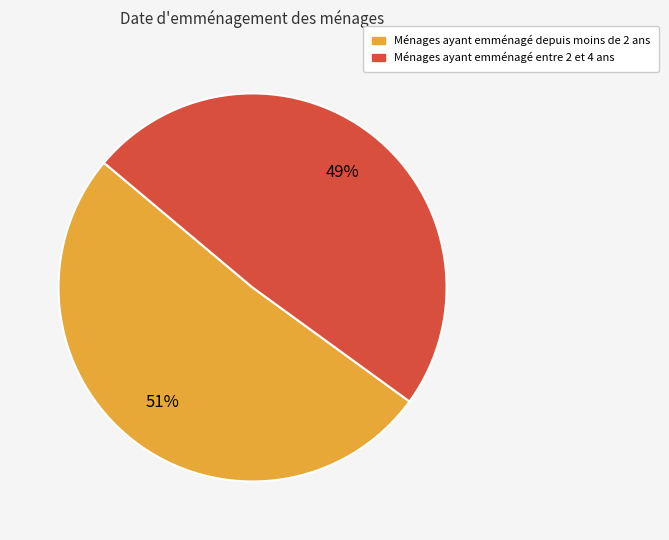

Which slice represents more than half of the pie?

Ménages ayant emménagé depuis moins de 2 ans